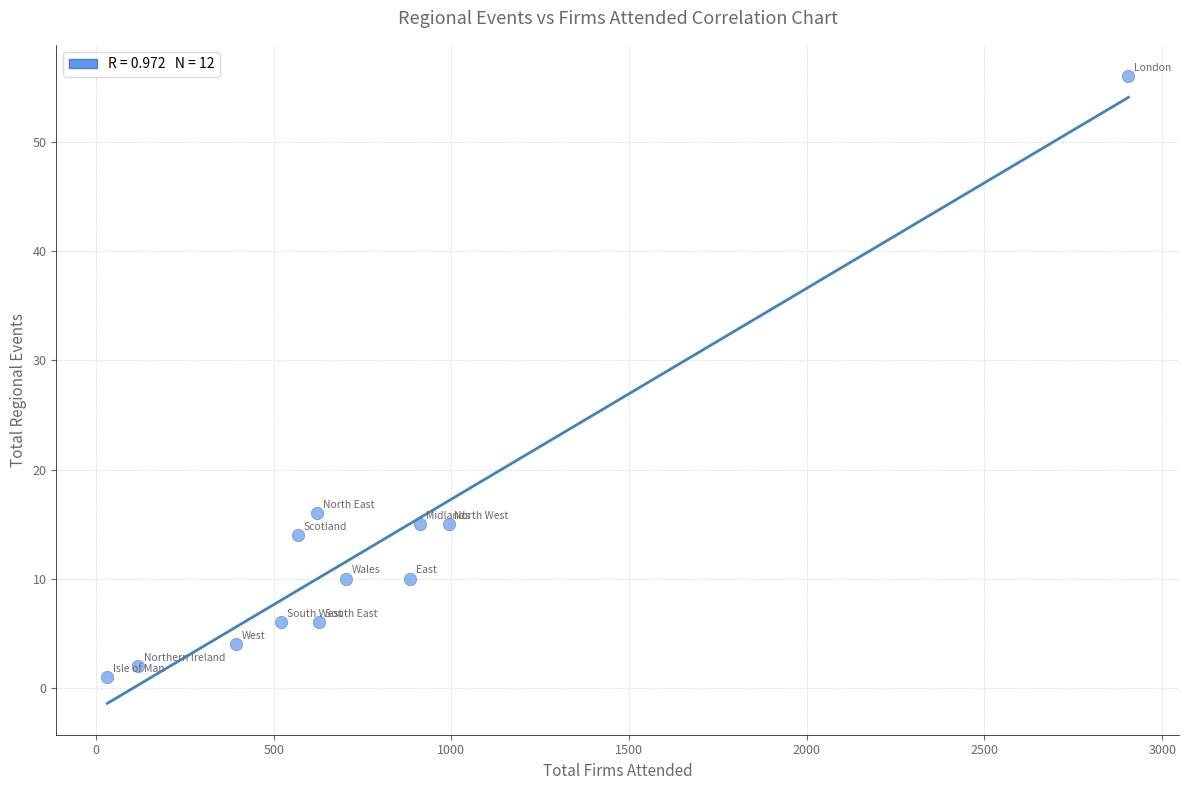

What is the range of Y values (max minus min)?

55